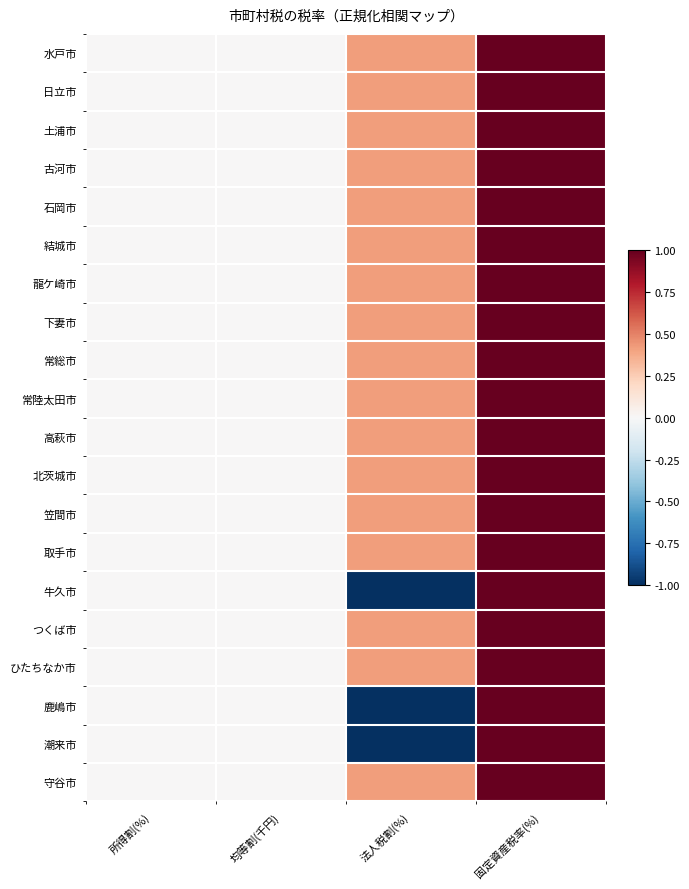

Reading right to left, extract all data points from this chart.

水戸市: 固定資産税率(%)=1.0	法人税割(%)=0.4	均等割(千円)=0.0	所得割(%)=0.0
日立市: 固定資産税率(%)=1.0	法人税割(%)=0.4	均等割(千円)=0.0	所得割(%)=0.0
土浦市: 固定資産税率(%)=1.0	法人税割(%)=0.4	均等割(千円)=0.0	所得割(%)=0.0
古河市: 固定資産税率(%)=1.0	法人税割(%)=0.4	均等割(千円)=0.0	所得割(%)=0.0
石岡市: 固定資産税率(%)=1.0	法人税割(%)=0.4	均等割(千円)=0.0	所得割(%)=0.0
結城市: 固定資産税率(%)=1.0	法人税割(%)=0.4	均等割(千円)=0.0	所得割(%)=0.0
龍ケ崎市: 固定資産税率(%)=1.0	法人税割(%)=0.4	均等割(千円)=0.0	所得割(%)=0.0
下妻市: 固定資産税率(%)=1.0	法人税割(%)=0.4	均等割(千円)=0.0	所得割(%)=0.0
常総市: 固定資産税率(%)=1.0	法人税割(%)=0.4	均等割(千円)=0.0	所得割(%)=0.0
常陸太田市: 固定資産税率(%)=1.0	法人税割(%)=0.4	均等割(千円)=0.0	所得割(%)=0.0
高萩市: 固定資産税率(%)=1.0	法人税割(%)=0.4	均等割(千円)=0.0	所得割(%)=0.0
北茨城市: 固定資産税率(%)=1.0	法人税割(%)=0.4	均等割(千円)=0.0	所得割(%)=0.0
笠間市: 固定資産税率(%)=1.0	法人税割(%)=0.4	均等割(千円)=0.0	所得割(%)=0.0
取手市: 固定資産税率(%)=1.0	法人税割(%)=0.4	均等割(千円)=0.0	所得割(%)=0.0
牛久市: 固定資産税率(%)=1.0	法人税割(%)=-1.0	均等割(千円)=0.0	所得割(%)=0.0
つくば市: 固定資産税率(%)=1.0	法人税割(%)=0.4	均等割(千円)=0.0	所得割(%)=0.0
ひたちなか市: 固定資産税率(%)=1.0	法人税割(%)=0.4	均等割(千円)=0.0	所得割(%)=0.0
鹿嶋市: 固定資産税率(%)=1.0	法人税割(%)=-1.0	均等割(千円)=0.0	所得割(%)=0.0
潮来市: 固定資産税率(%)=1.0	法人税割(%)=-1.0	均等割(千円)=0.0	所得割(%)=0.0
守谷市: 固定資産税率(%)=1.0	法人税割(%)=0.4	均等割(千円)=0.0	所得割(%)=0.0